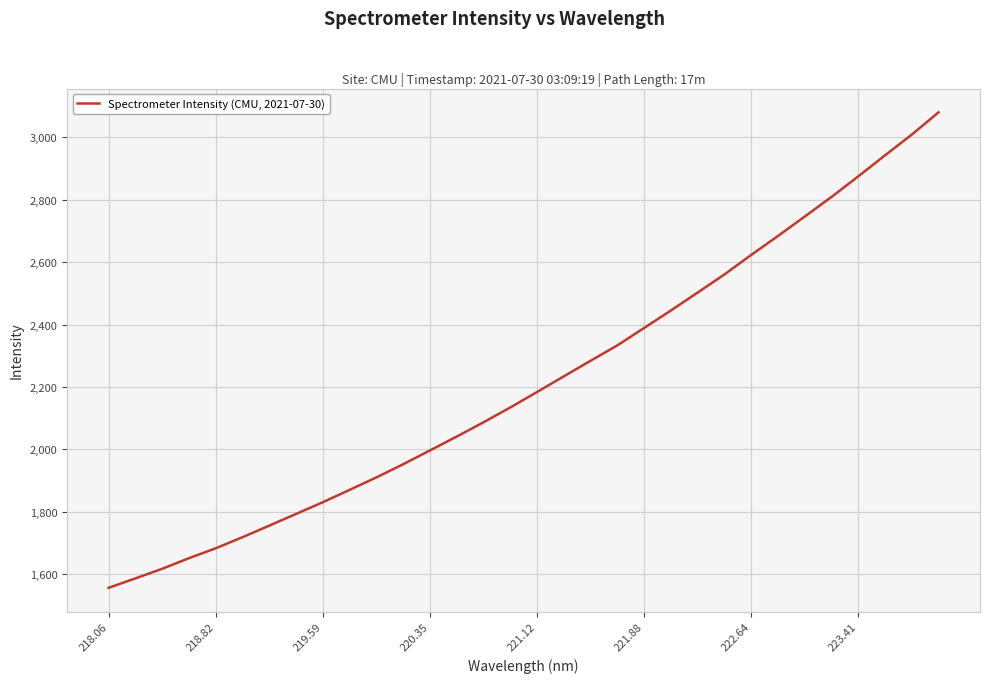

What is the difference between the maximum and minimum values?

1524.2